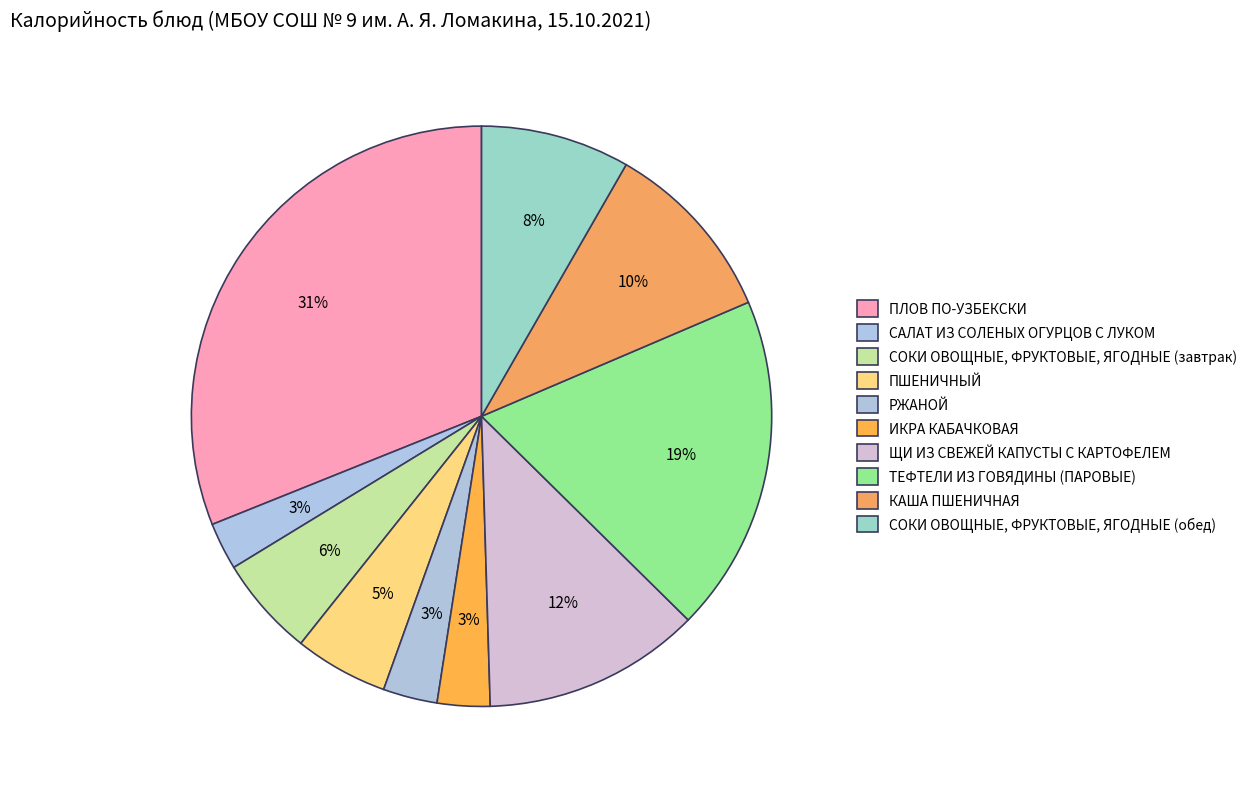

To the nearest percent, what is the difference between the largest and smallest slice percentages?

28%